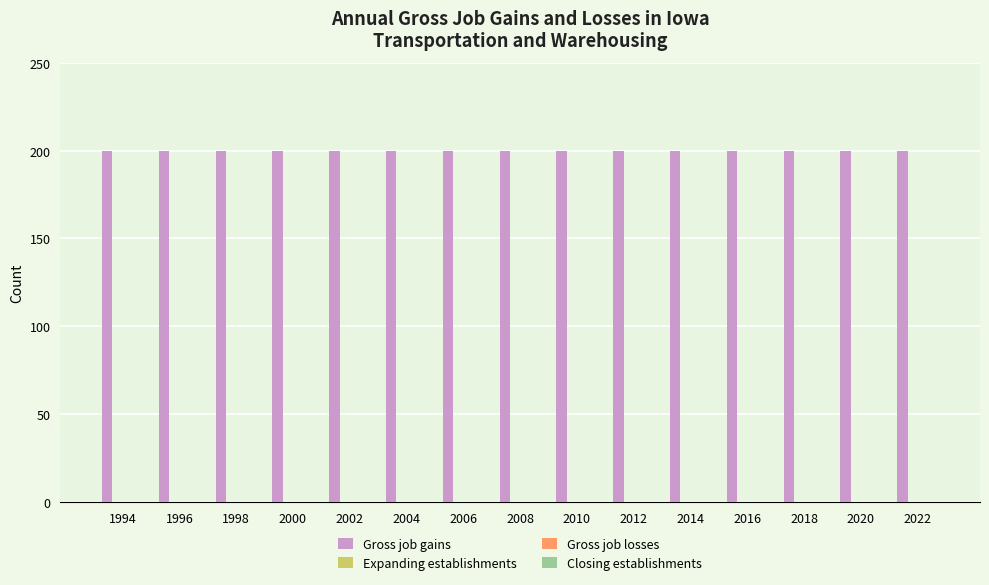

True or false: Gross job losses has a value of 0 at 2018.

True